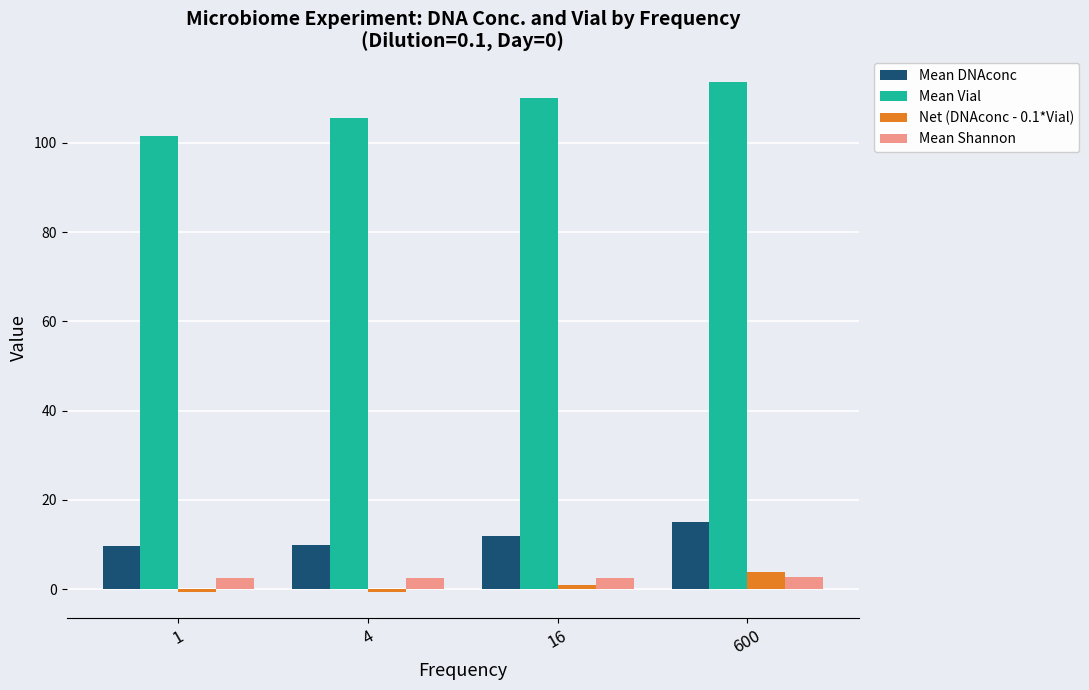

What is the sum of all Net (DNAconc - 0.1*Vial) values?

3.3